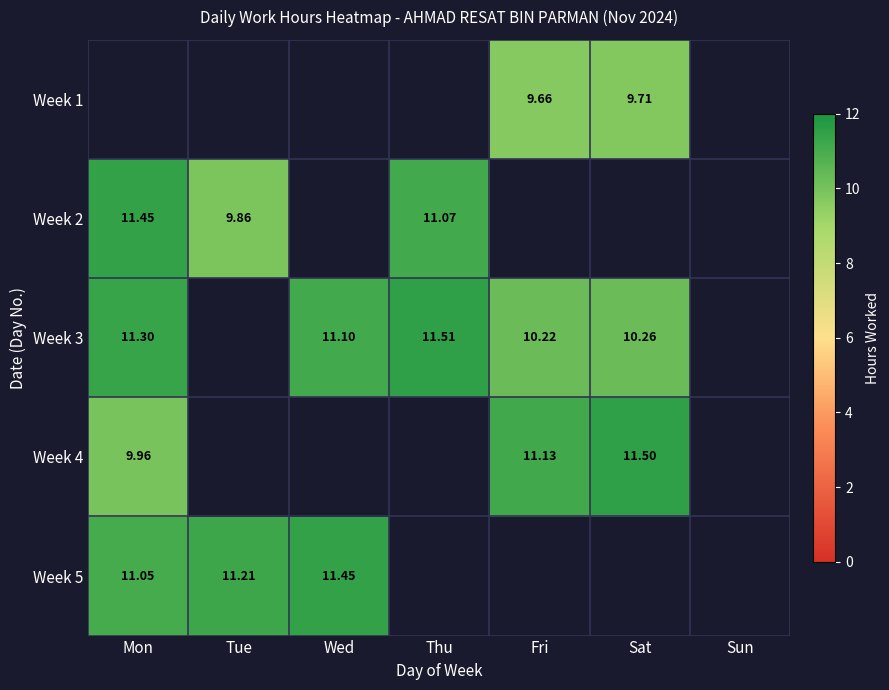

Which category has the highest value in the Week 3 series?

Thu